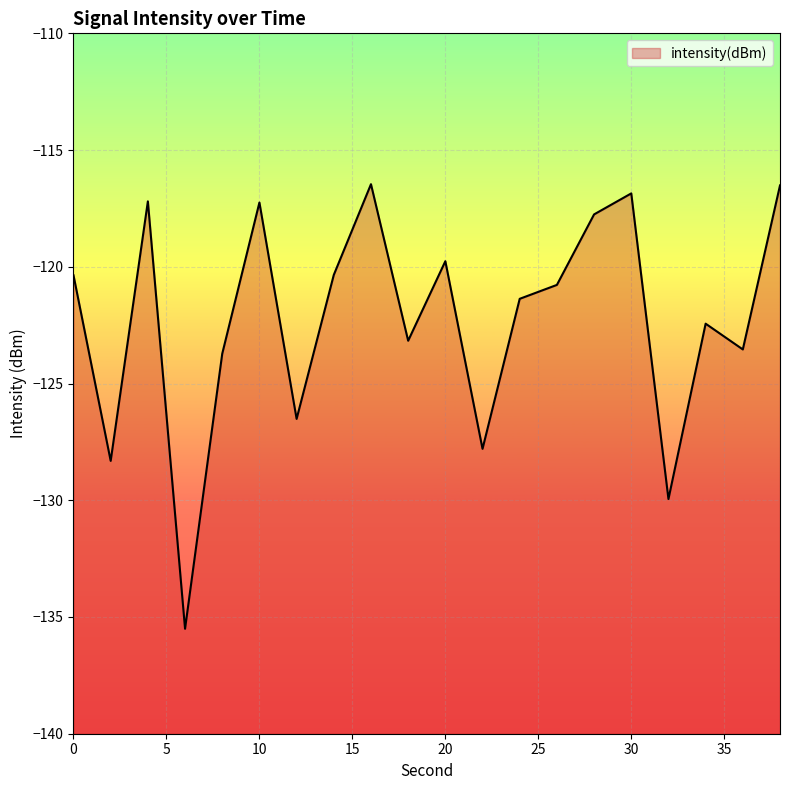

Rank the categories by value from lowest to highest.

6, 32, 2, 22, 12, 8, 36, 18, 34, 24, 26, 0, 14, 20, 28, 10, 4, 30, 38, 16